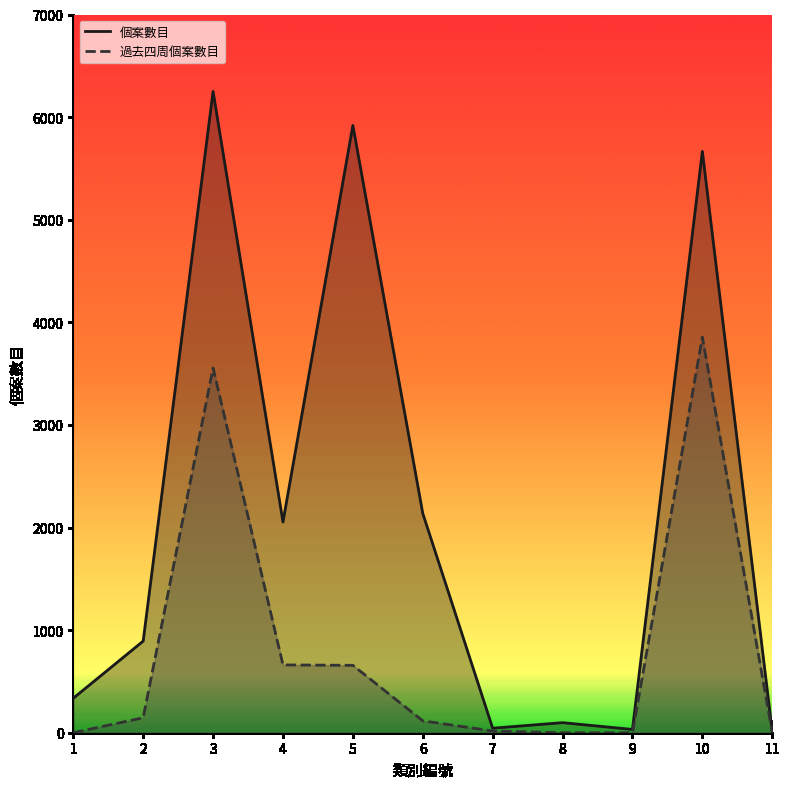

Reading left to right, extract all data points from this chart.

個案數目: 1=336	2=893	3=6250	4=2054	5=5919	6=2138	7=44	8=98	9=32	10=5666	11=11
過去四周個案數目: 1=0	2=146	3=3555	4=661	5=657	6=116	7=17	8=0	9=0	10=3856	11=0